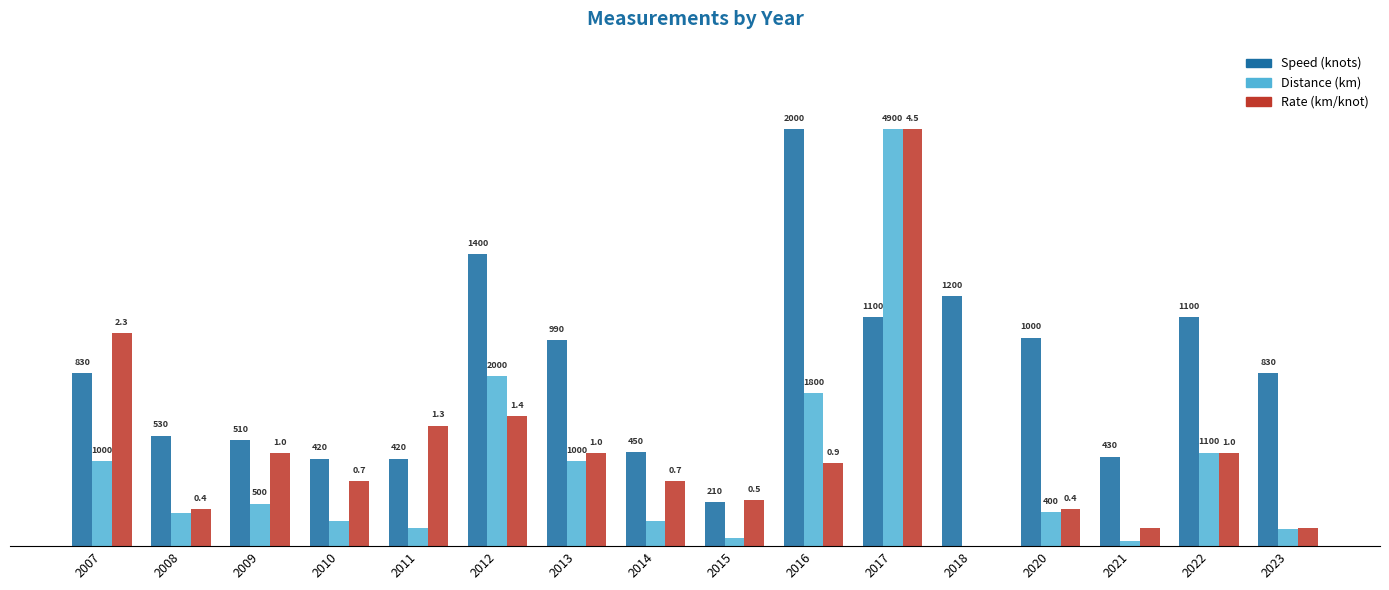

Reading left to right, list all the values displayed in this chart.

Speed (knots): 41.5	26.5	25.5	21.0	21.0	70.0	49.5	22.5	10.5	100.0	55.0	60.0	50.0	21.5	55.0	41.5
Distance (km): 20.4	8.0	10.2	6.1	4.3	40.8	20.4	6.1	2.0	36.7	100.0	0.0	8.2	1.3	22.4	4.1
Rate (km/knot): 51.1	8.9	22.2	15.6	28.9	31.1	22.2	15.6	11.1	20.0	100.0	0.0	8.9	4.4	22.2	4.4